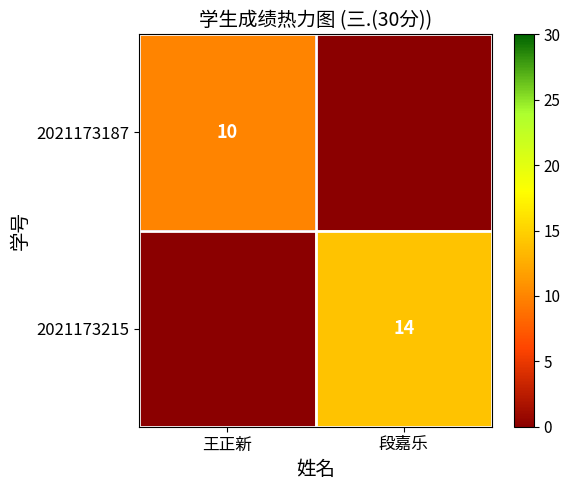

Is it true that 2021173187 equals 2 at 王正新?

False